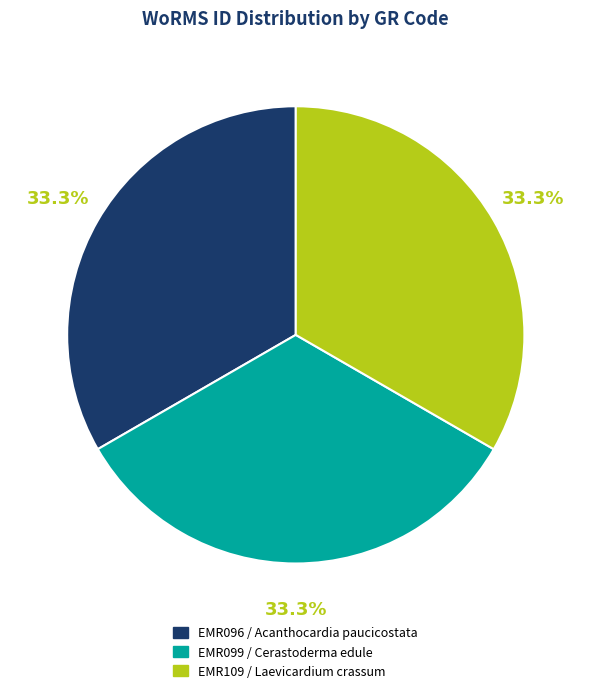

Combined, do EMR109 / Laevicardium crassum and EMR099 / Cerastoderma edule account for over 50%?

Yes